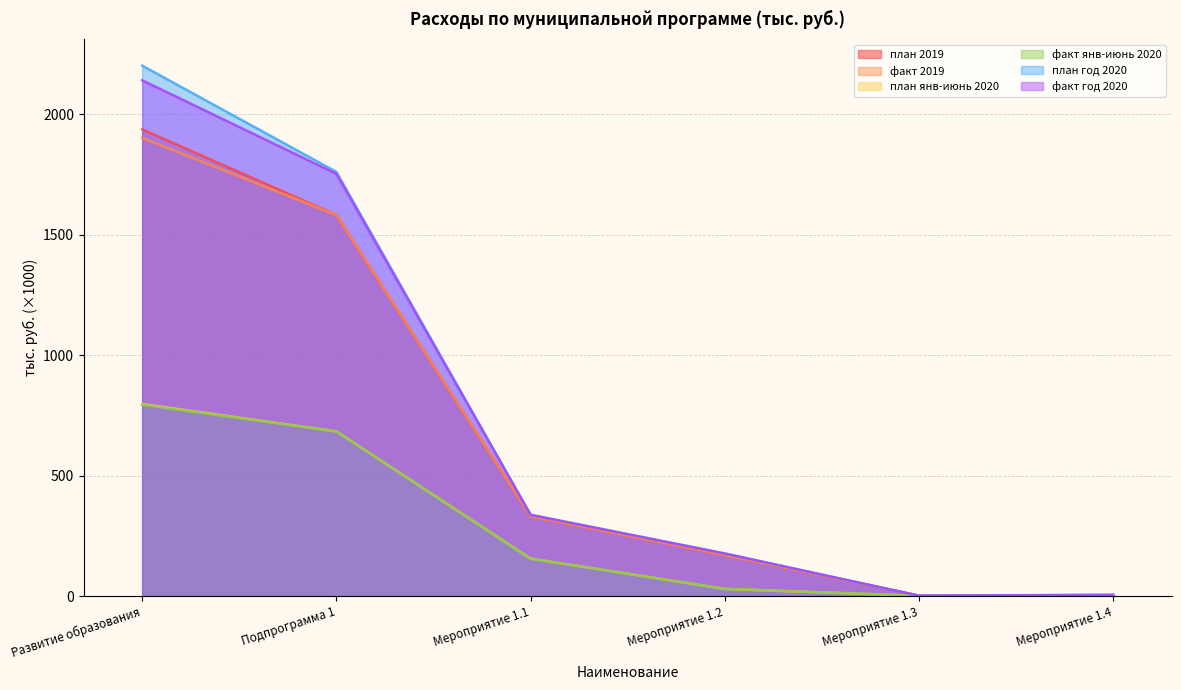

Which series has the widest spread of values?

план год 2020